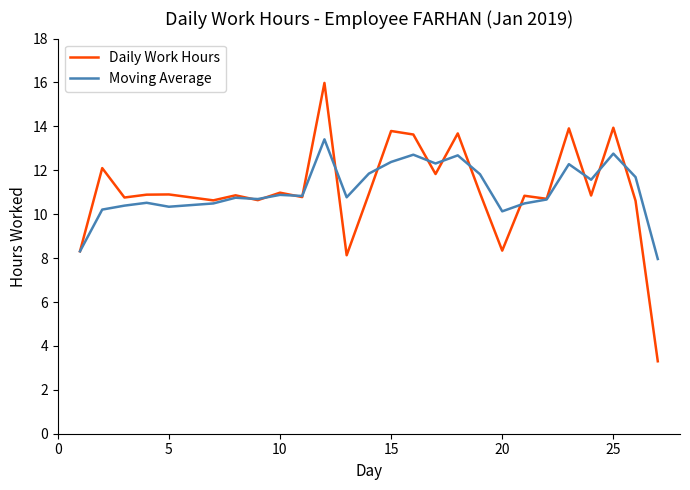

True or false: Moving Average and Daily Work Hours intersect in this chart.

True